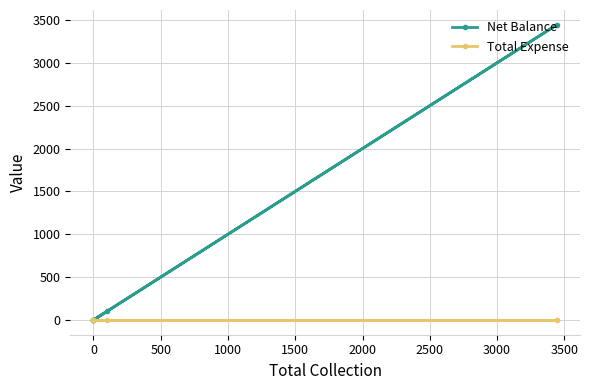

True or false: Total Expense and Net Balance intersect in this chart.

False